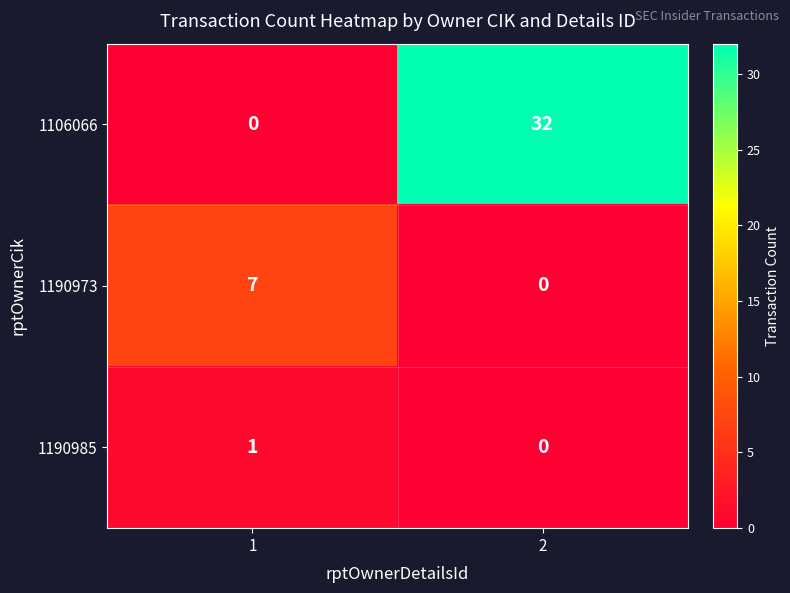

What is the sum of the 1106066 values at 1 and 2?

32